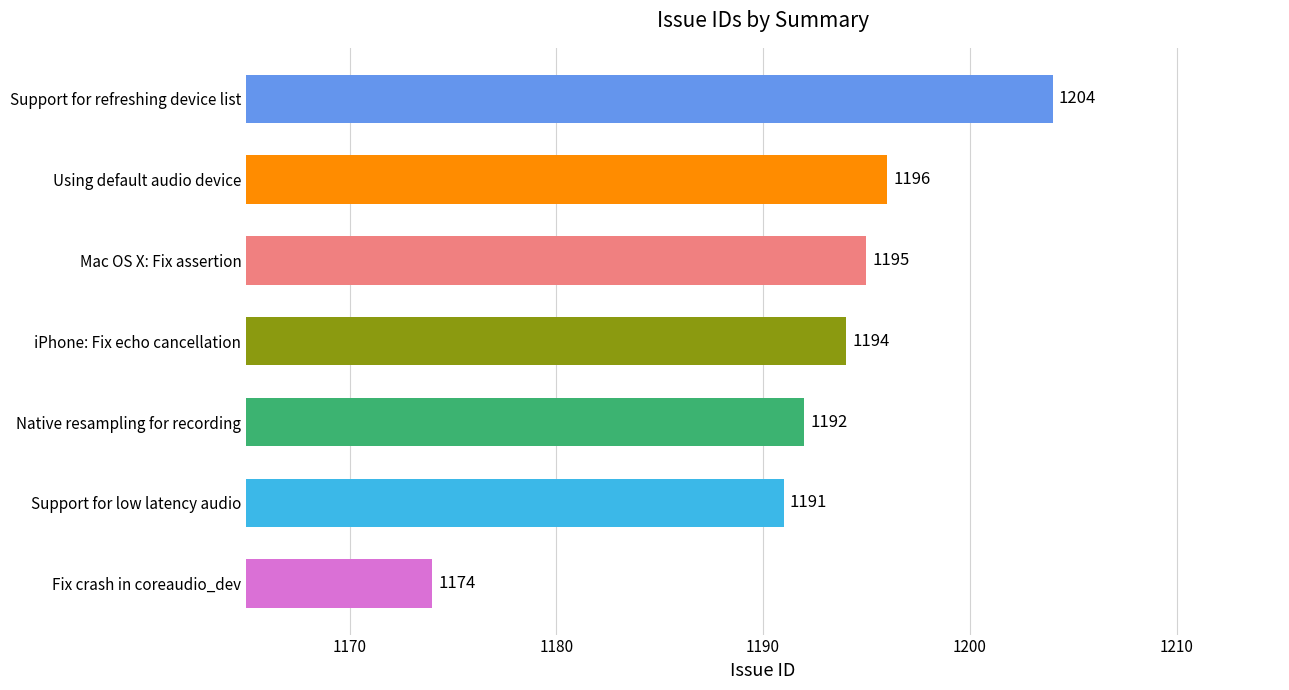

Which category has the lowest value across all series?

Fix crash in coreaudio_dev